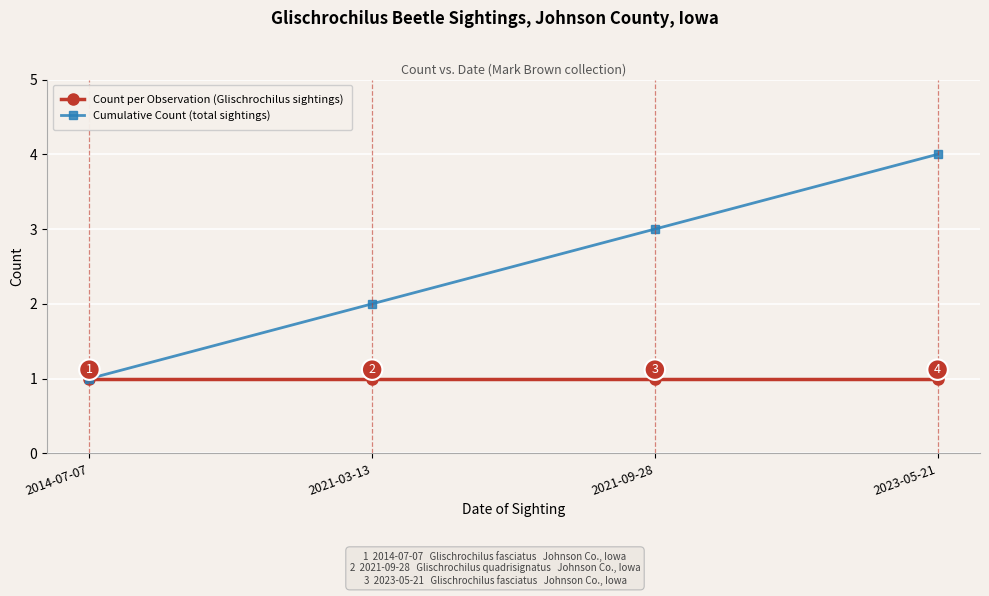

Does the chart have visible grid lines?

Yes